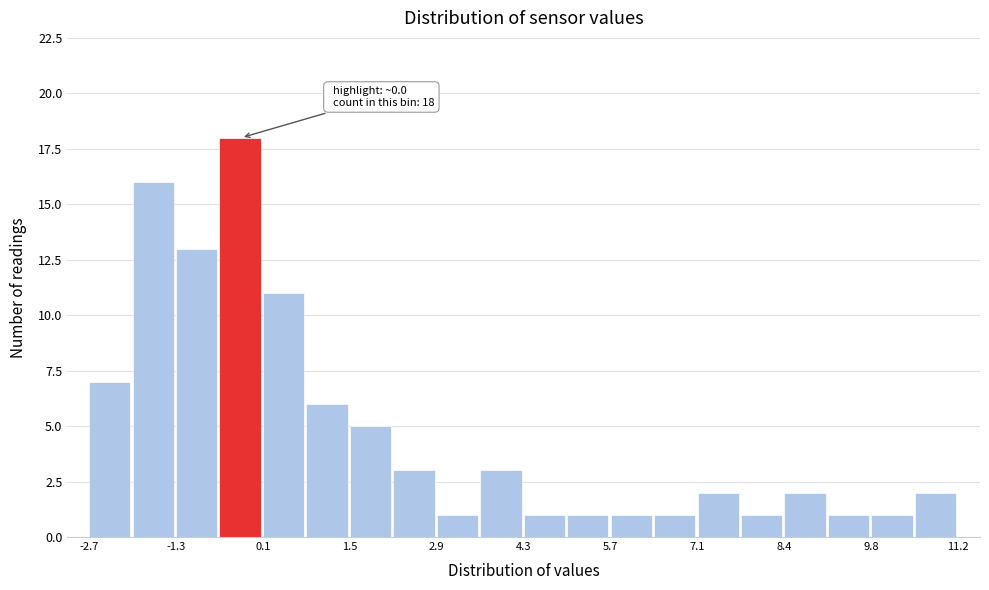

Read against the x-axis, roughly where is the centre of the tallest bar?

-0.2